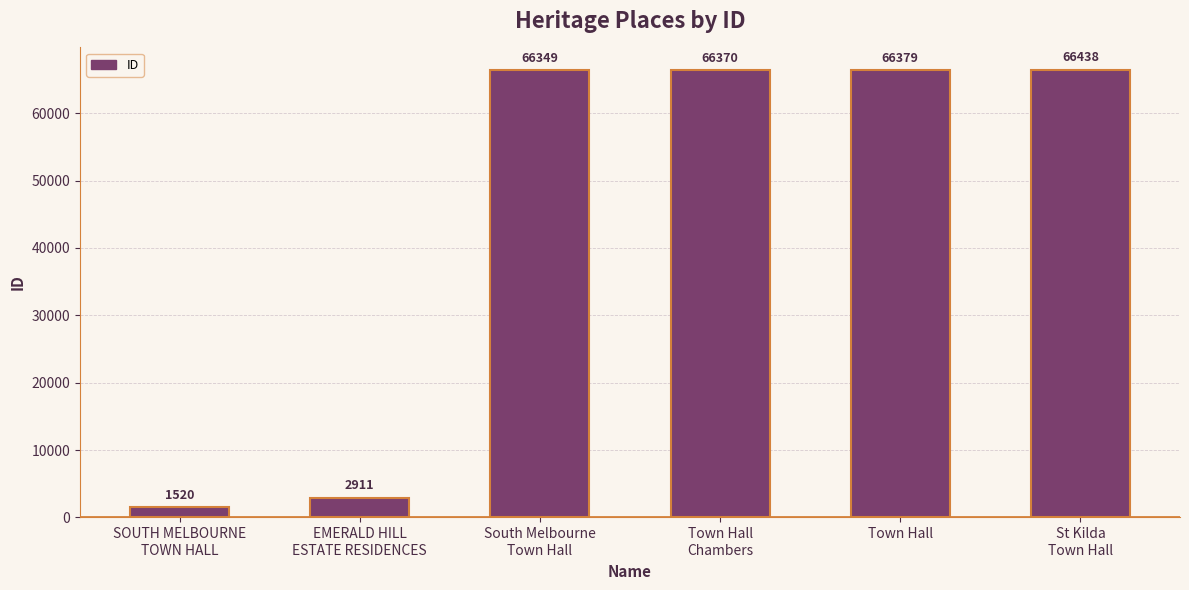

What is the difference between the maximum and minimum values?

64918